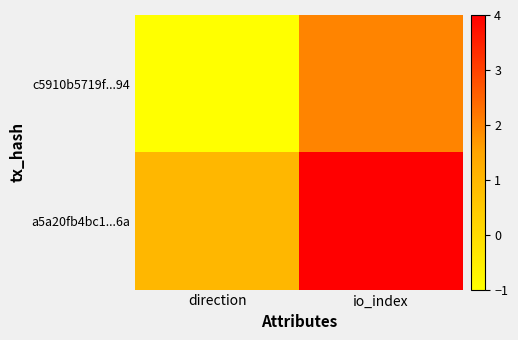

At how many categories does at least one series exceed 3?

1